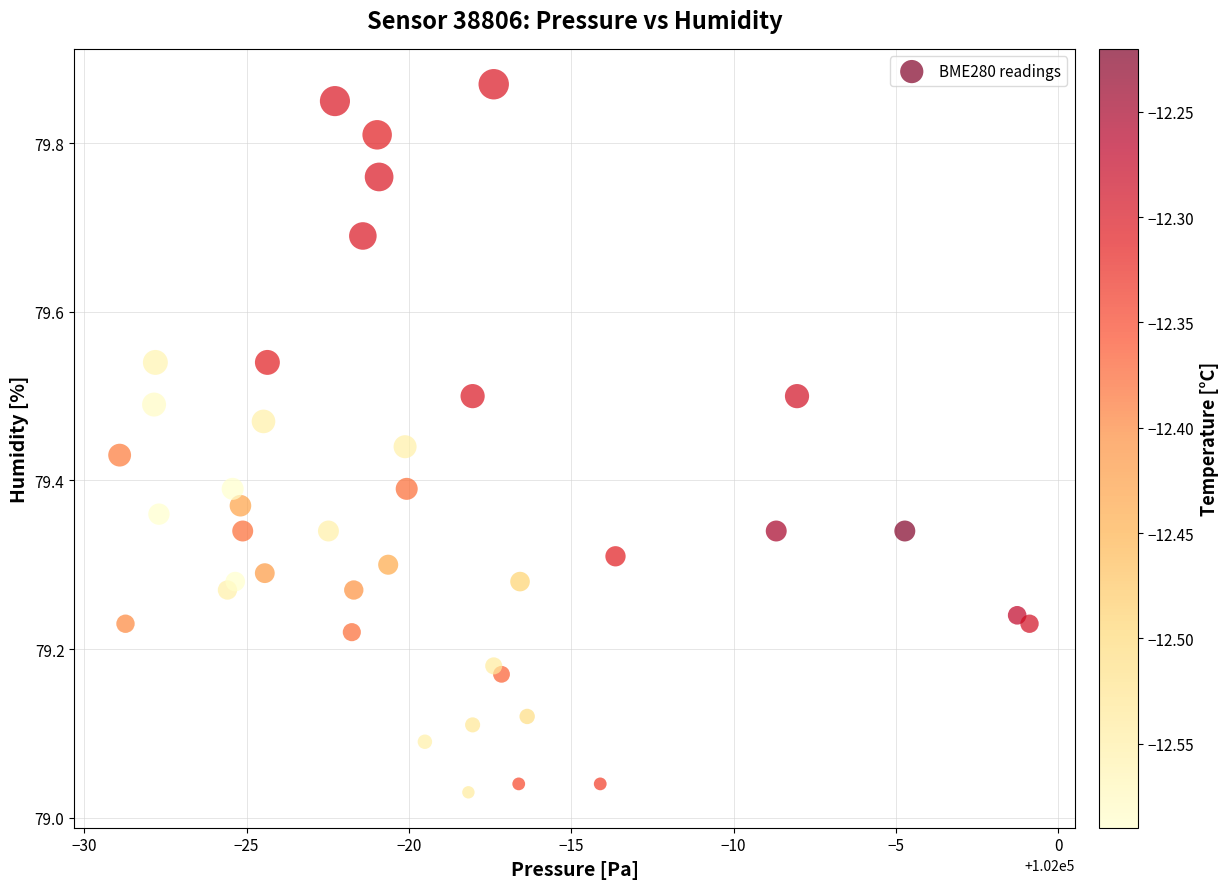

What is the range of X values (max minus min)?

28.0